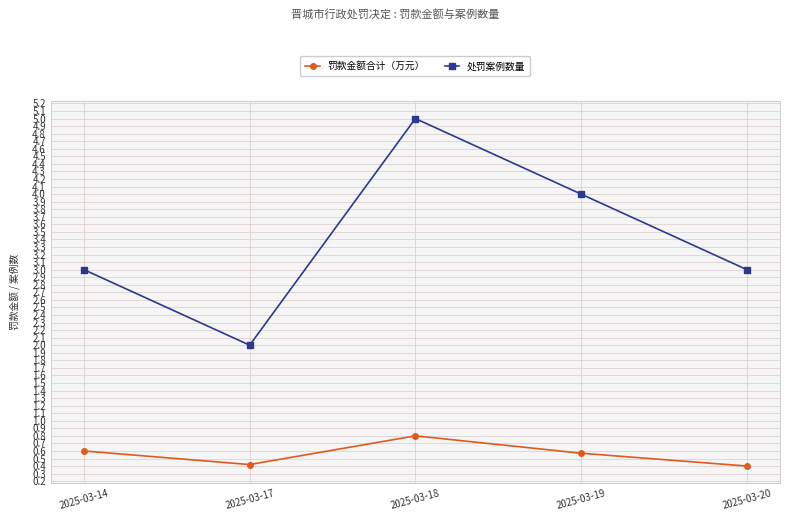

Reading left to right, extract all data points from this chart.

罚款金额合计（万元）: 0.6	0.4	0.8	0.6	0.4
处罚案例数量: 3.0	2.0	5.0	4.0	3.0